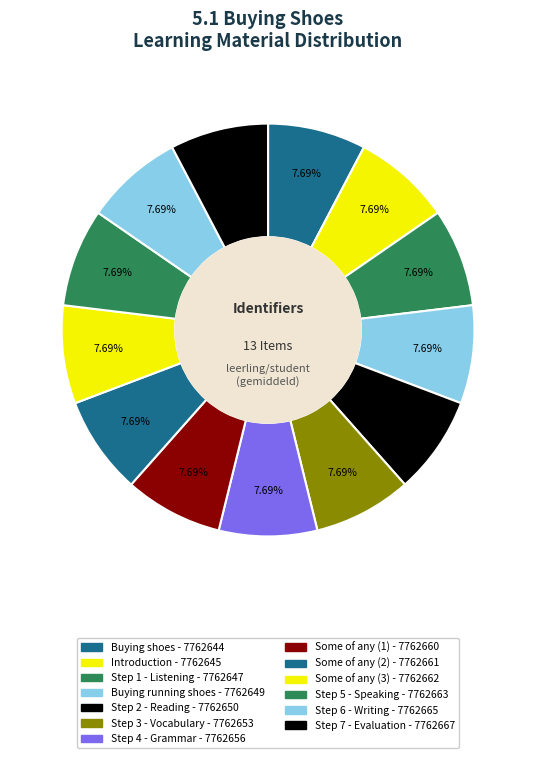

Which slice is the largest?

Step 7 - Evaluation